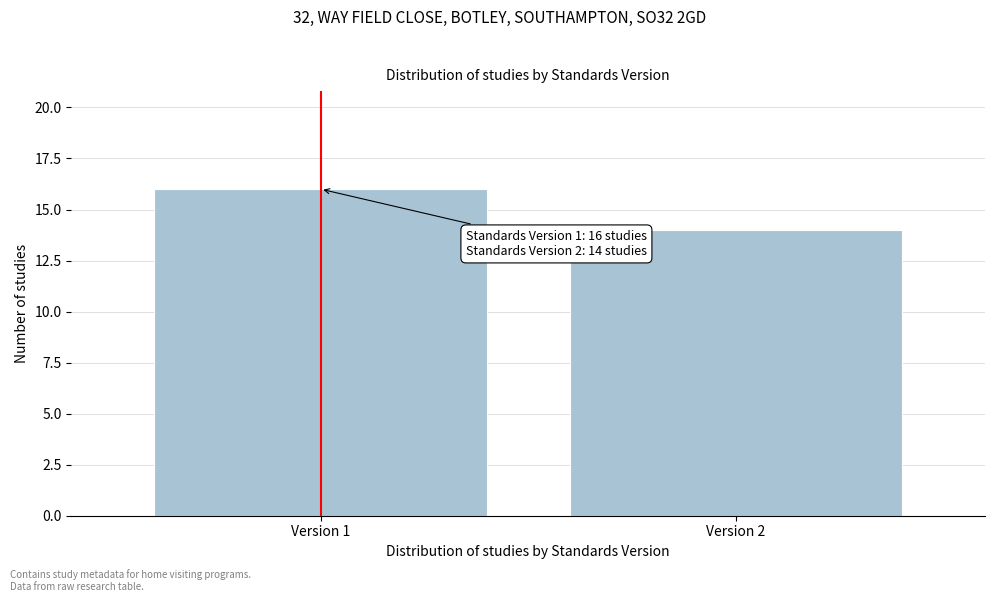

Reading left to right, transcribe all the data shown in this chart.

16	14